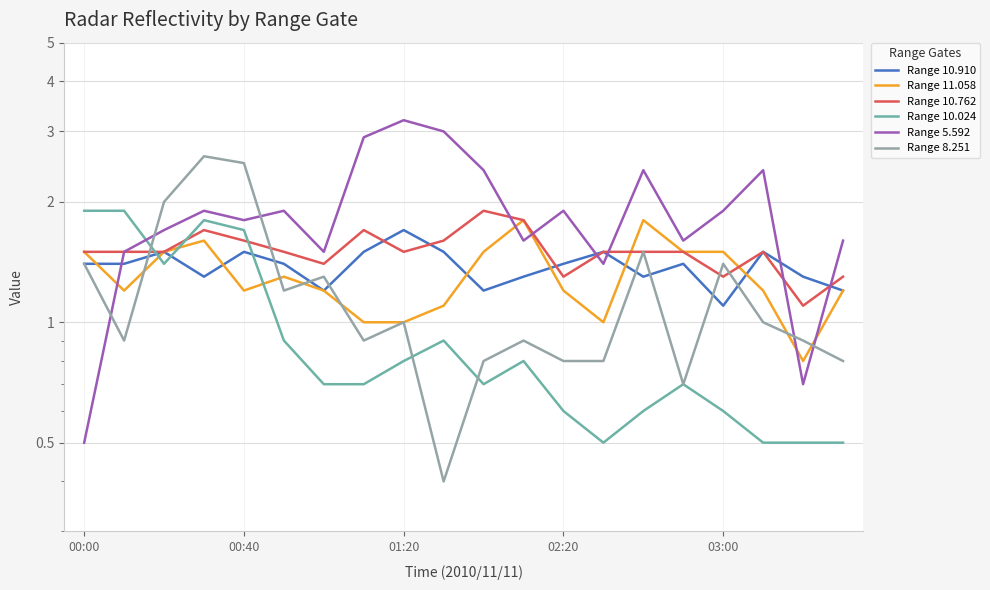

What is the difference between the Range 11.058 values at 9 and 14?

0.7